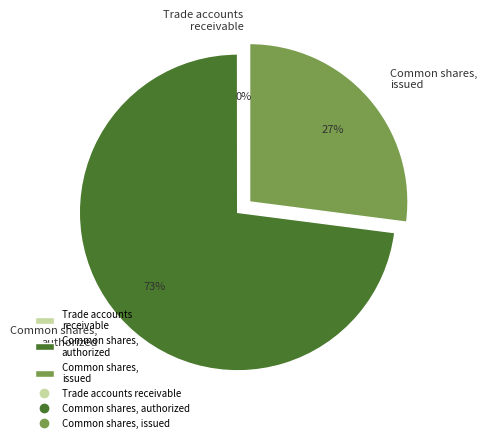

What is the largest slice in the pie chart?

Common shares, authorized